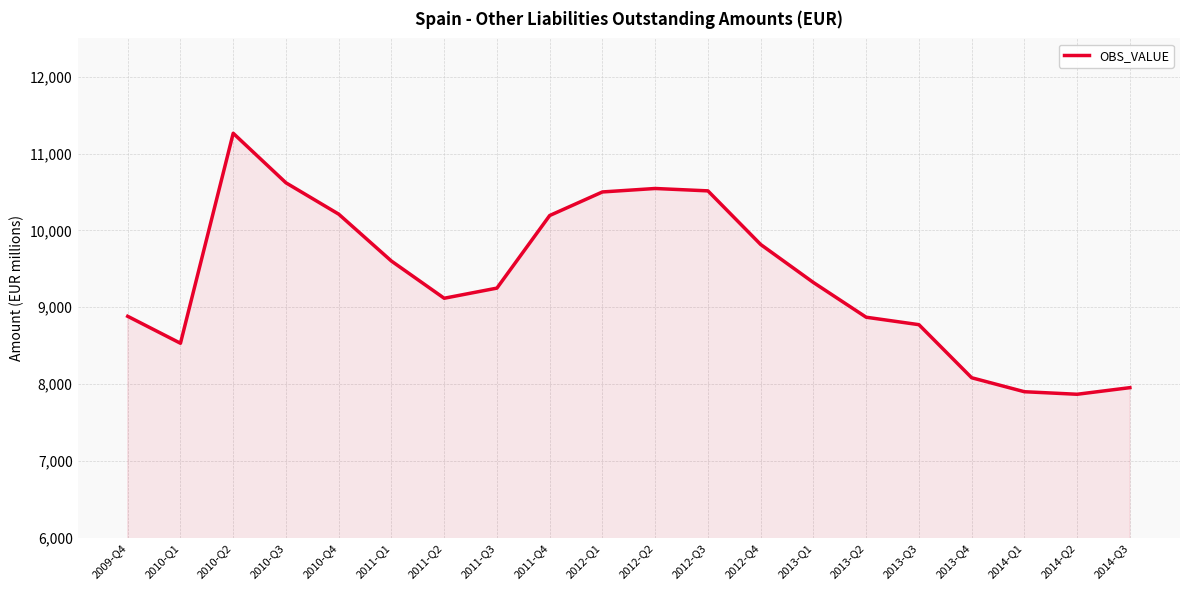

What is the change in value from 2010-Q4 to 2013-Q3?

-1439